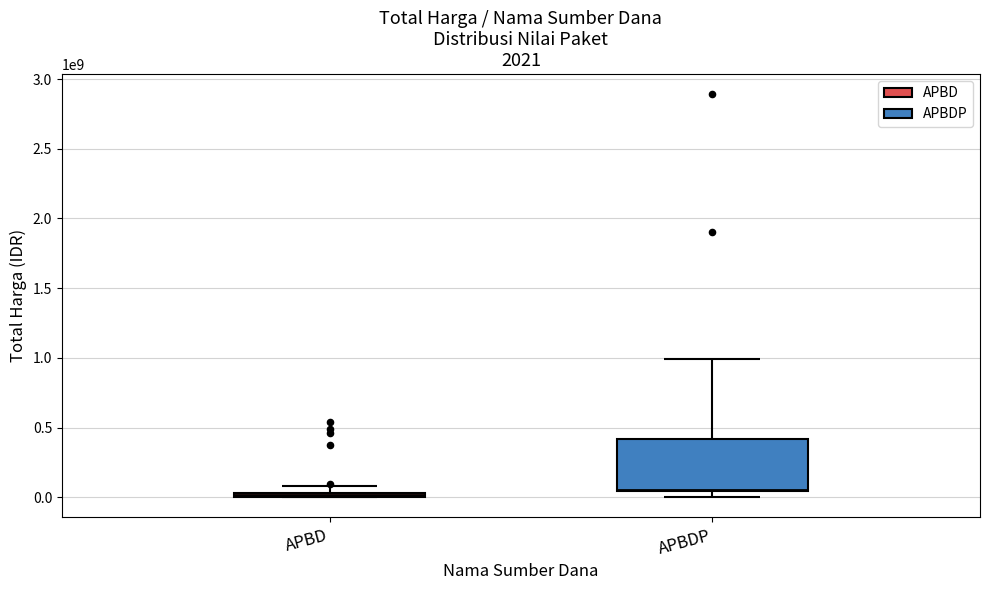

What is the change in value from APBD to APBDP?

+4016400